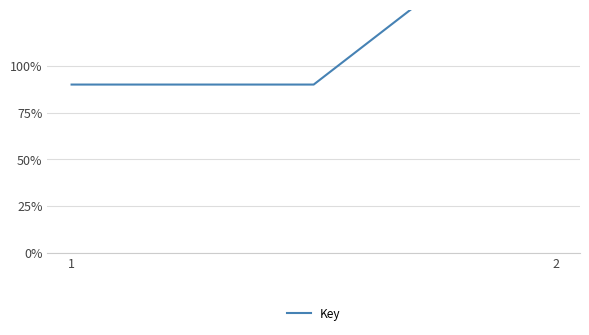

Count the number of values greater than 90.

1